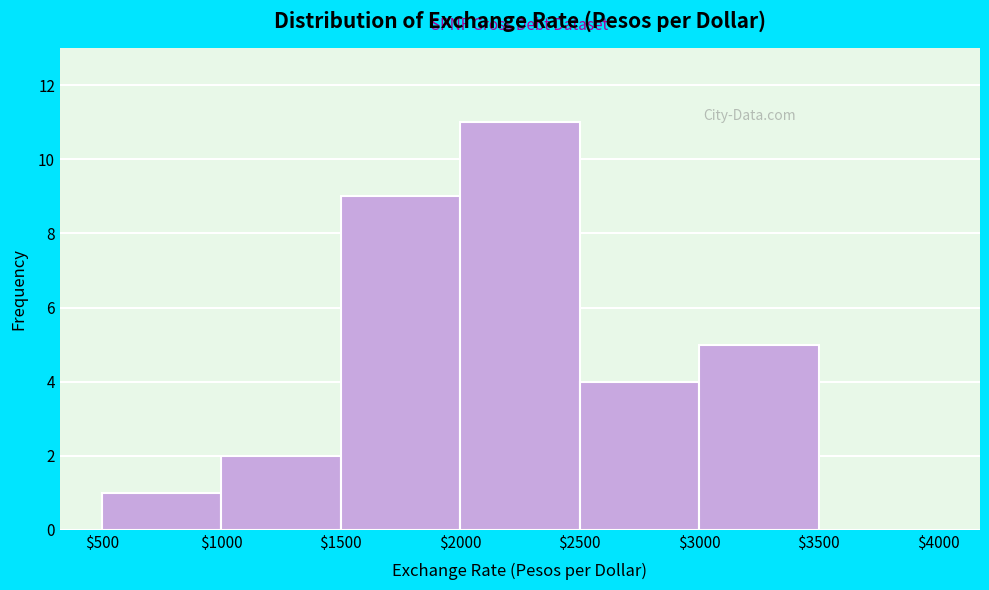

Which range on the x-axis has the tallest bar?

$2000 to $2500